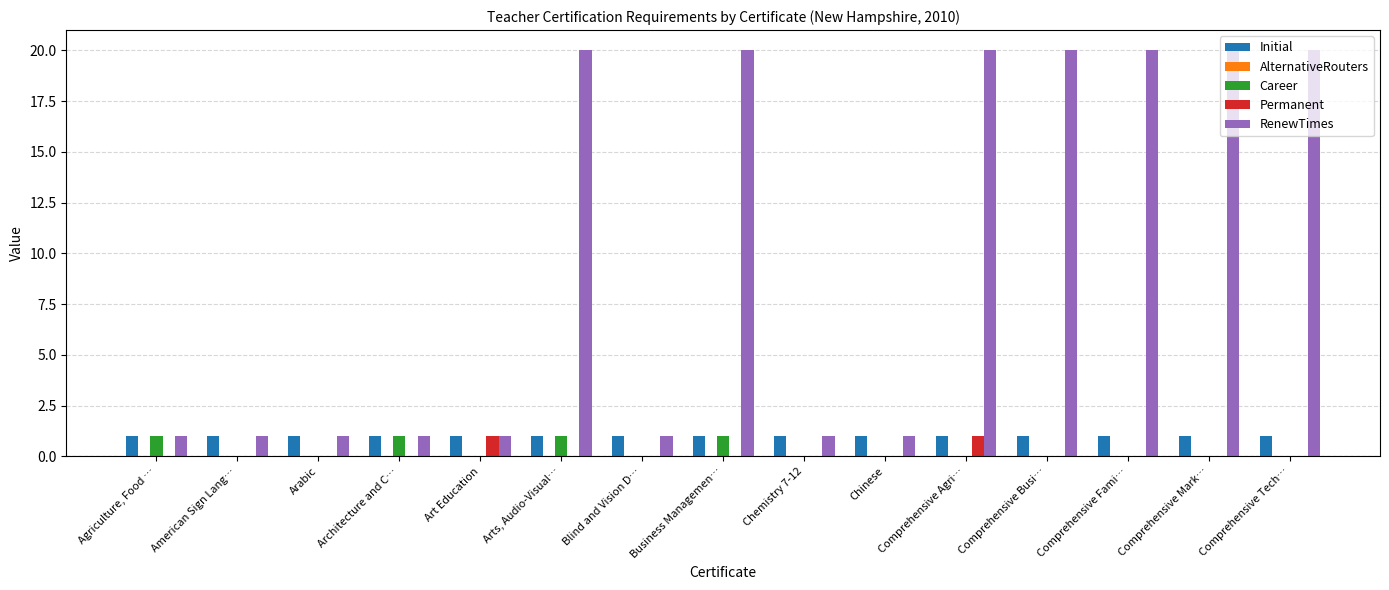

Which series has the largest total across all categories?

RenewTimes